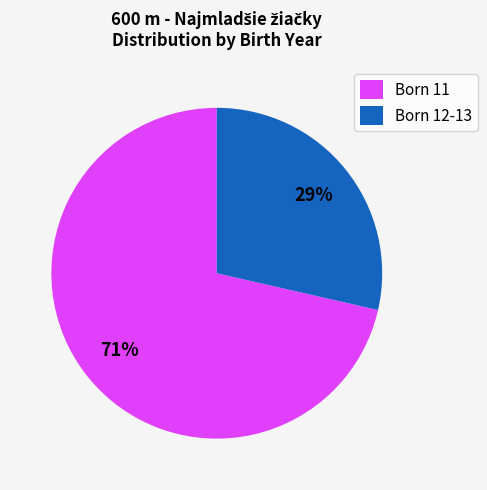

What is the ratio of the value at Born 12-13 to the value at Born 11?

0.4